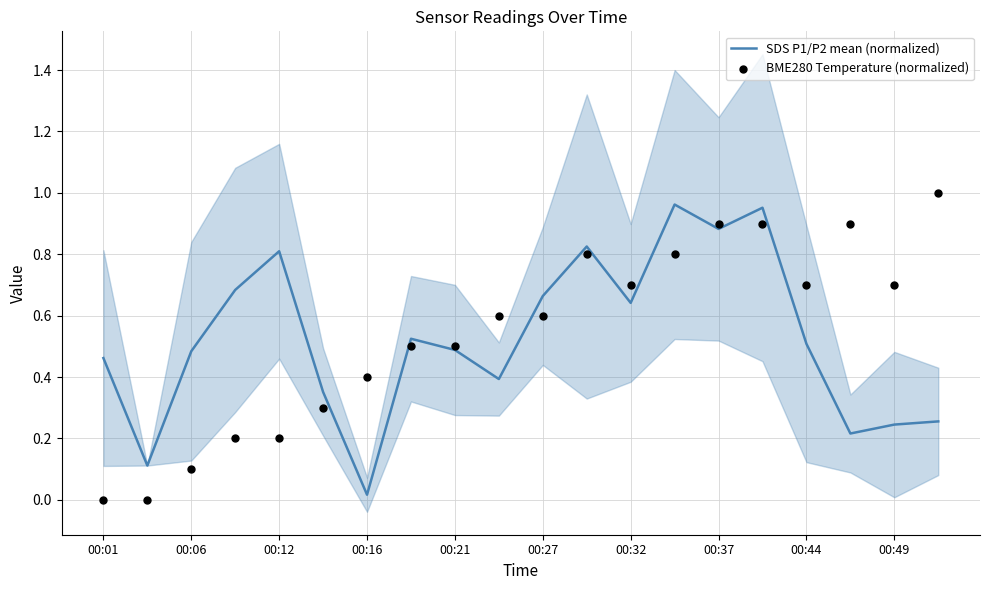

Which series reaches the minimum Y coordinate?

BME280 Temperature (normalized)